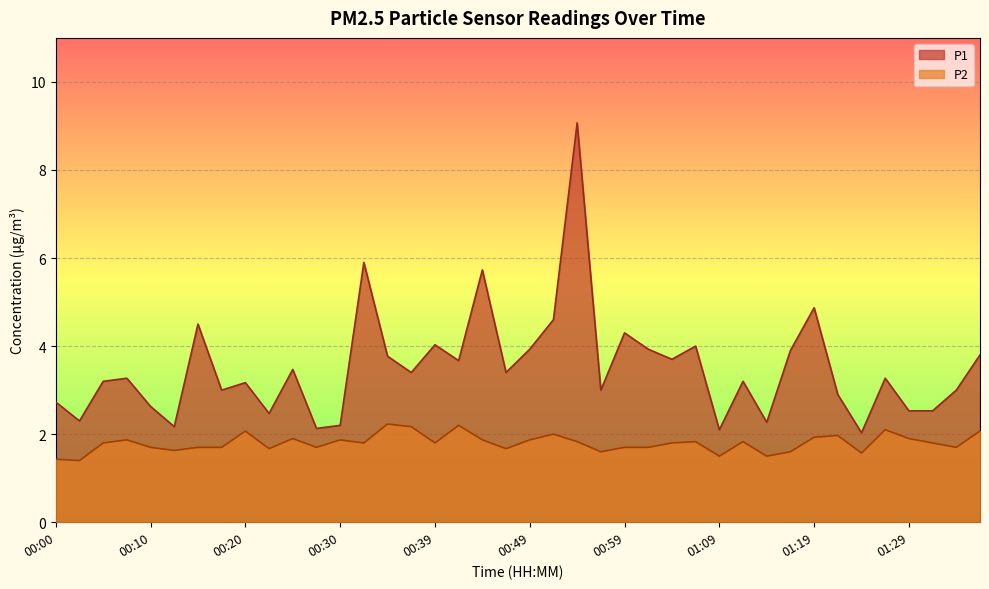

What is the difference between the P1 values at 01:29 and 00:39?

1.5